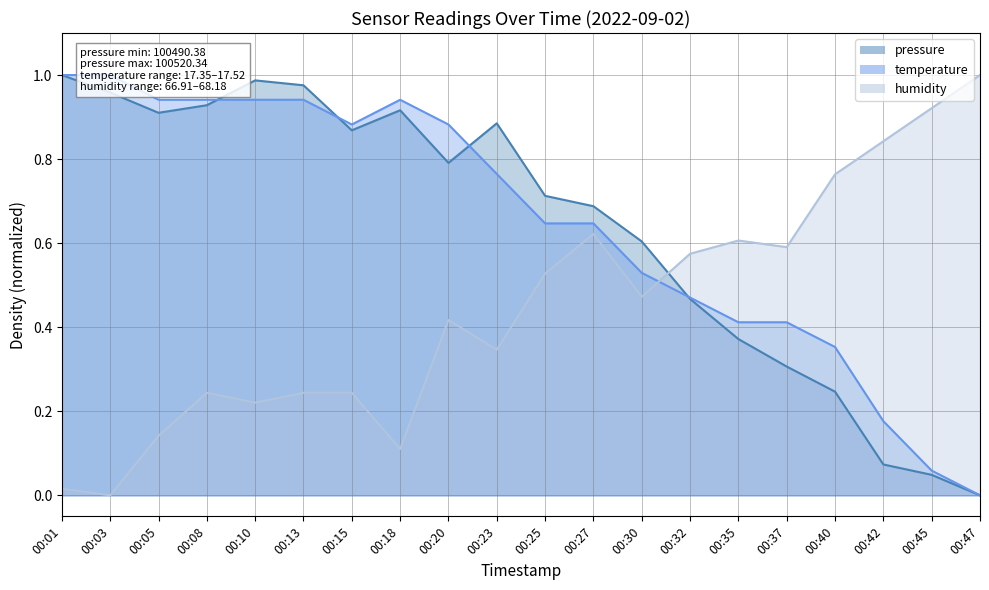

Rank the series by their maximum value, from lowest to highest.

pressure, temperature, humidity